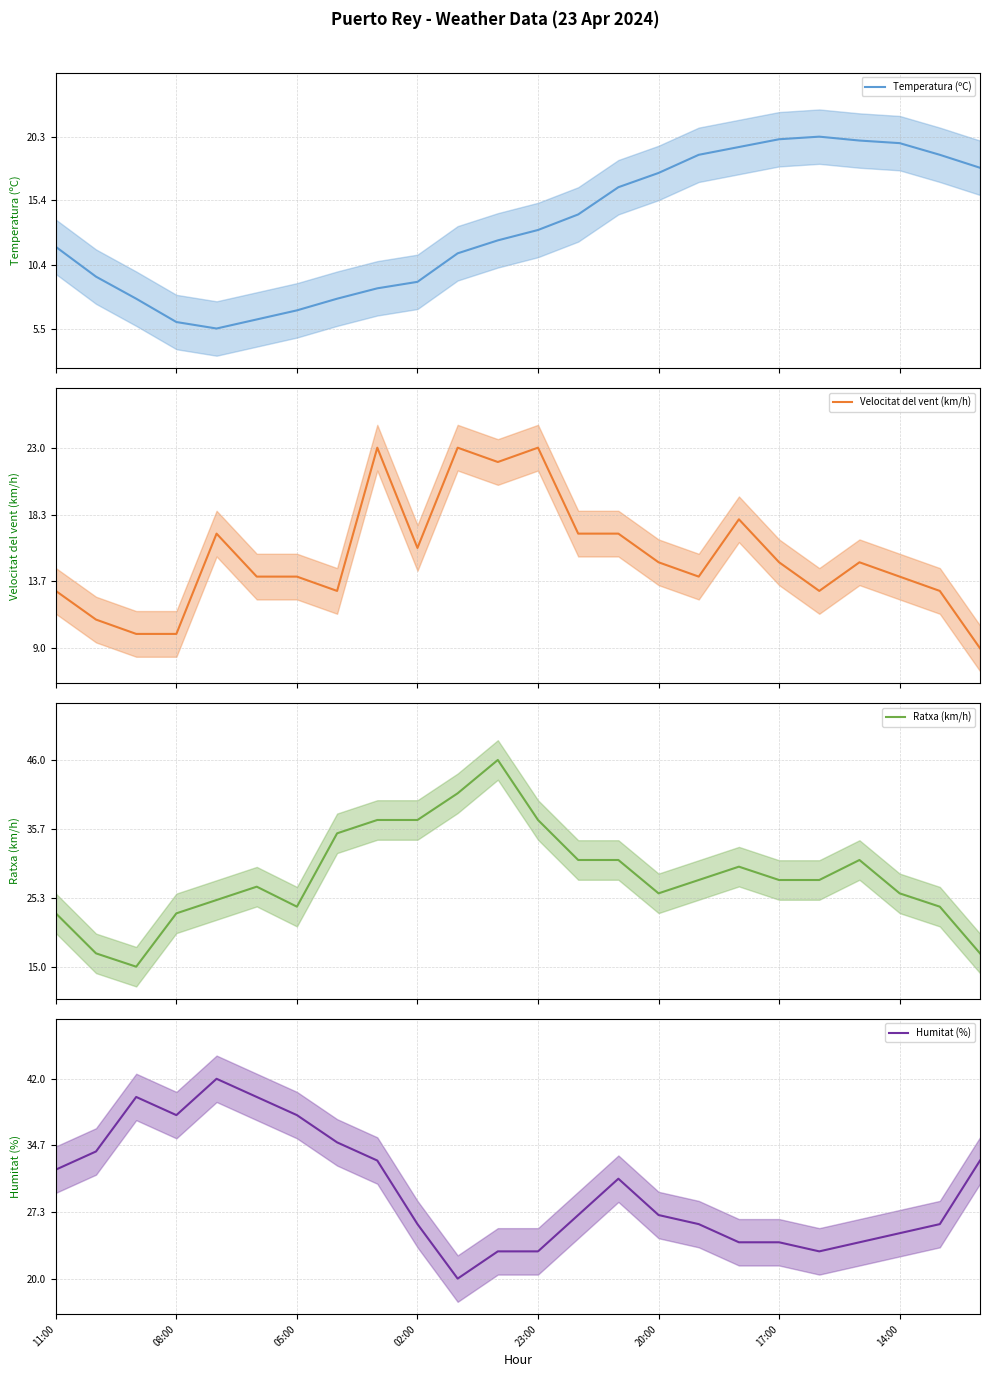

What are all the series names shown in the legend?

Temperatura (ºC), Velocitat del vent (km/h), Ratxa (km/h), Humitat (%)